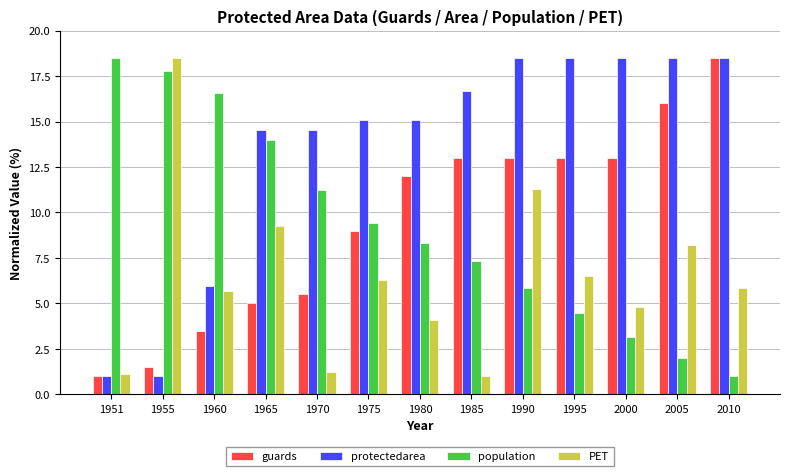

How many bars are there in each group?

4